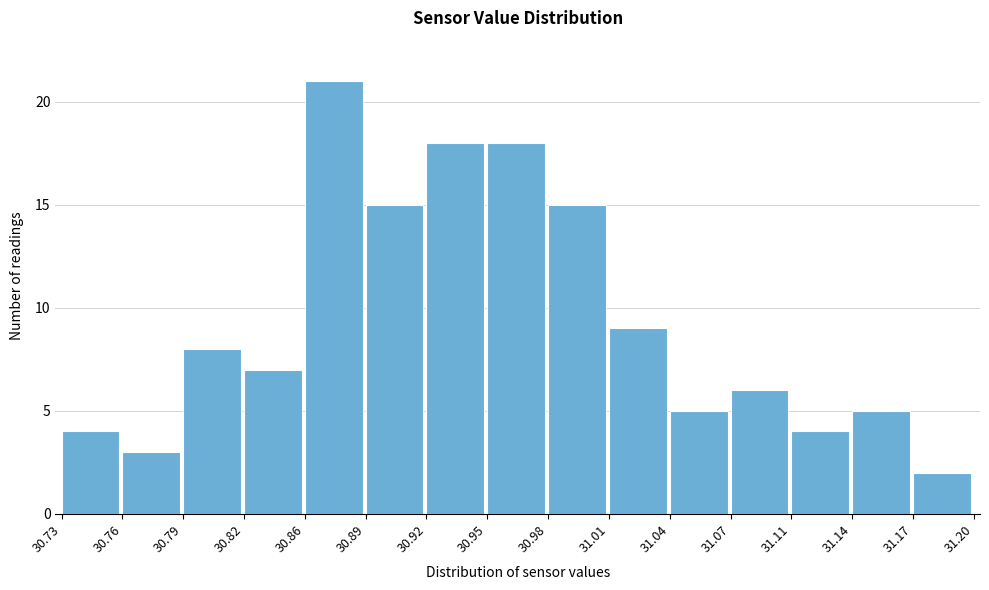

Reading left to right, list every bar in this chart as the range it spans on the x-axis followed by its height. The values are not printed on the chart, so give them approximately, as read against the axis.

30.73 to 30.76: 4
30.76 to 30.79: 3
30.79 to 30.82: 8
30.82 to 30.86: 7
30.86 to 30.89: 21
30.89 to 30.92: 15
30.92 to 30.95: 18
30.95 to 30.98: 18
30.98 to 31.01: 15
31.01 to 31.04: 9
31.04 to 31.07: 5
31.07 to 31.11: 6
31.11 to 31.14: 4
31.14 to 31.17: 5
31.17 to 31.20: 2